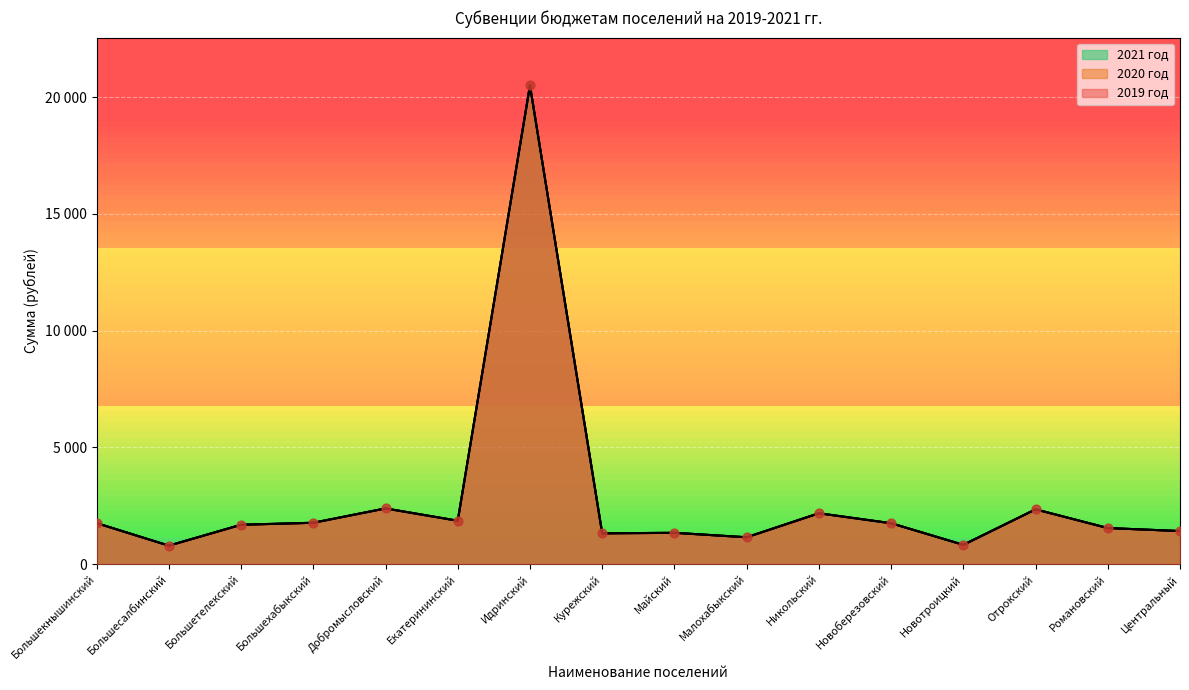

Which series reaches the minimum Y coordinate?

2019 год